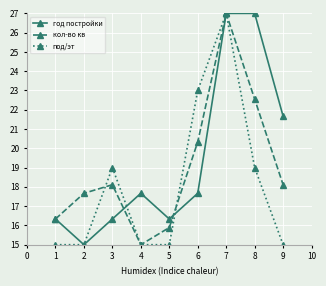

Reading left to right, list all the values displayed in this chart.

год постройки: 16.3	15.0	16.3	17.7	16.3	17.7	27.0	27.0	21.7
кол-во кв: 16.3	17.7	18.1	15.0	15.9	20.3	27.0	22.6	18.1
под/эт: 15.0	15.0	19.0	15.0	15.0	23.0	27.0	19.0	15.0